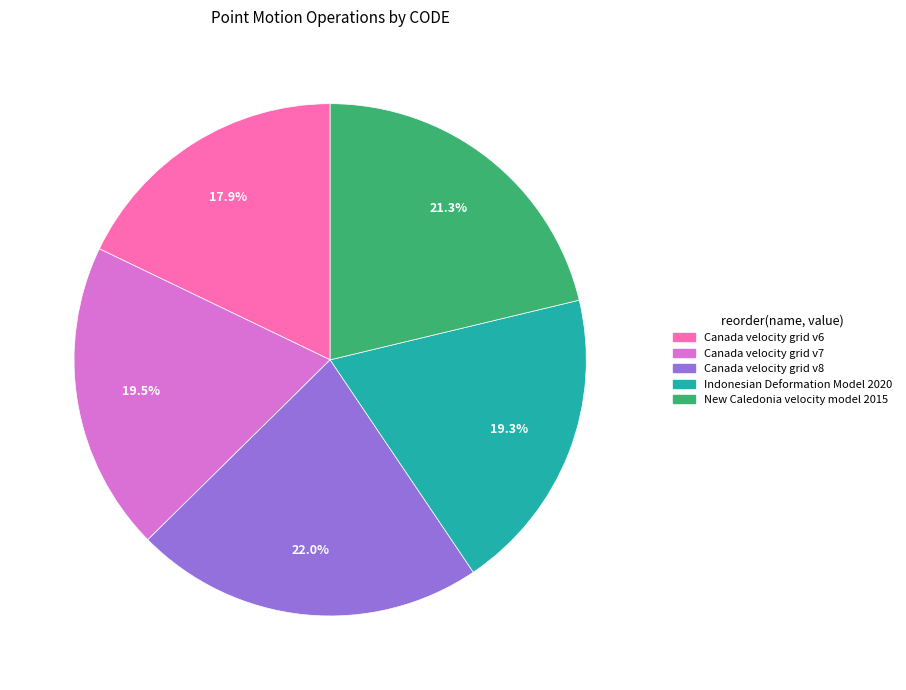

To the nearest percent, what is the difference between the Indonesian Deformation Model 2020 and New Caledonia velocity model 2015 slice percentages?

2%